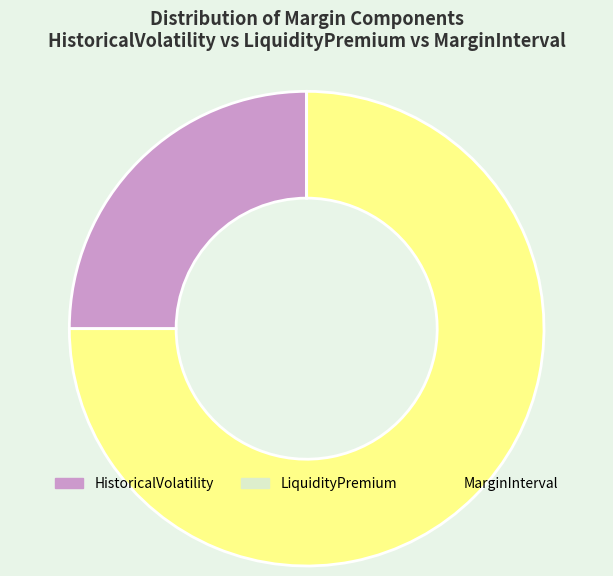

What is the ratio of the value at MarginInterval to the value at HistoricalVolatility?

3.0